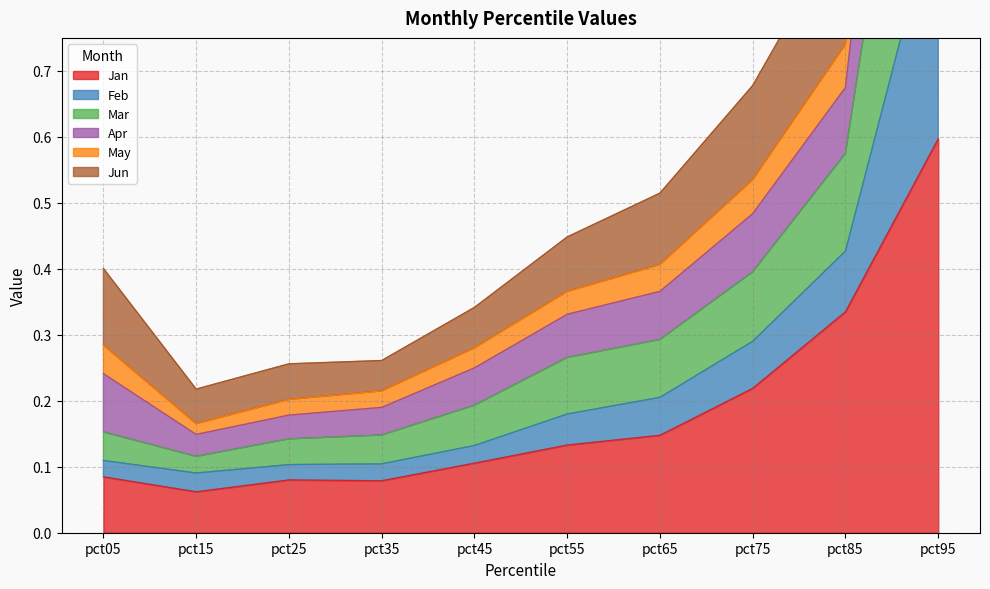

The Jan series shows 0.0 at pct05. True or false?

False